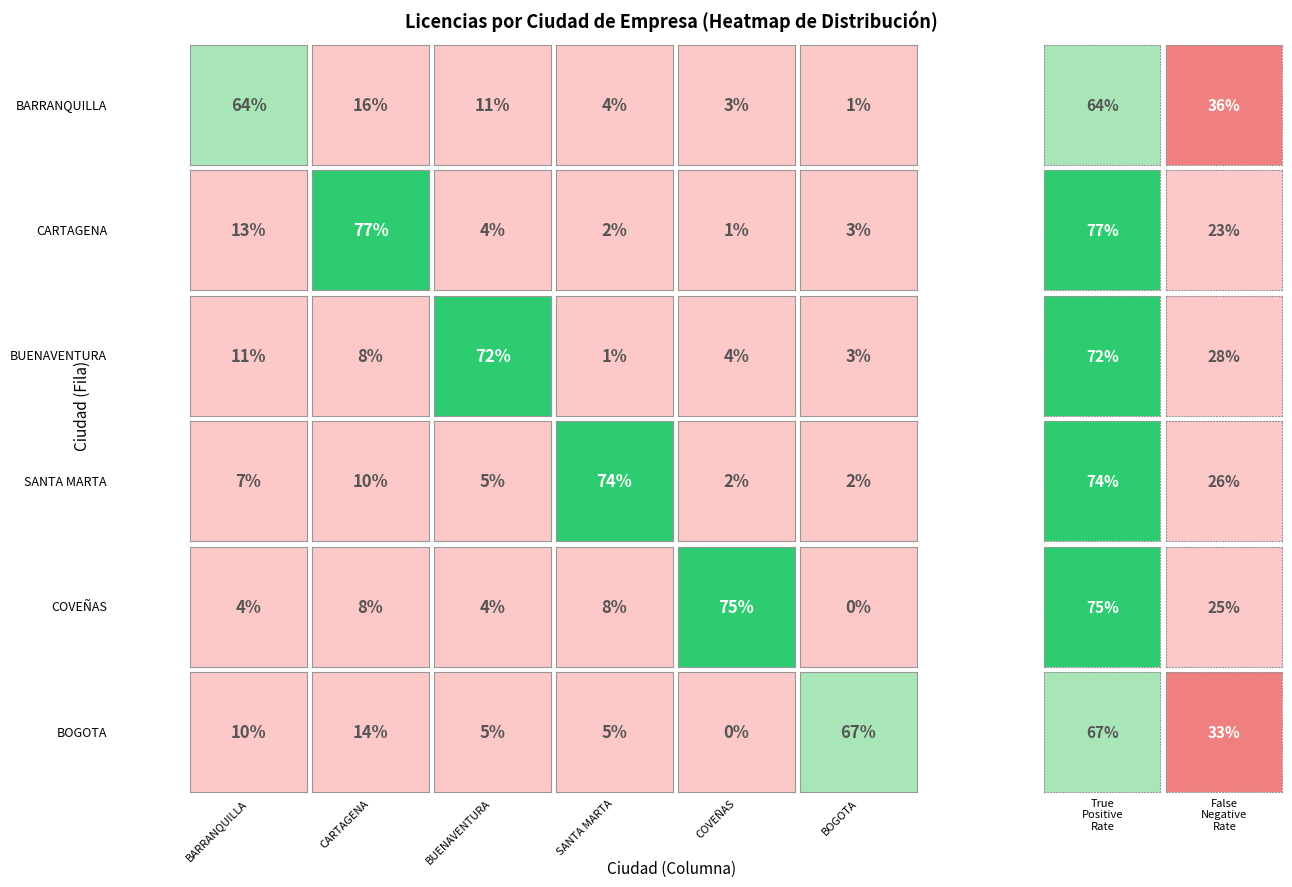

At which label does BARRANQUILLA reach its peak?

BARRANQUILLA